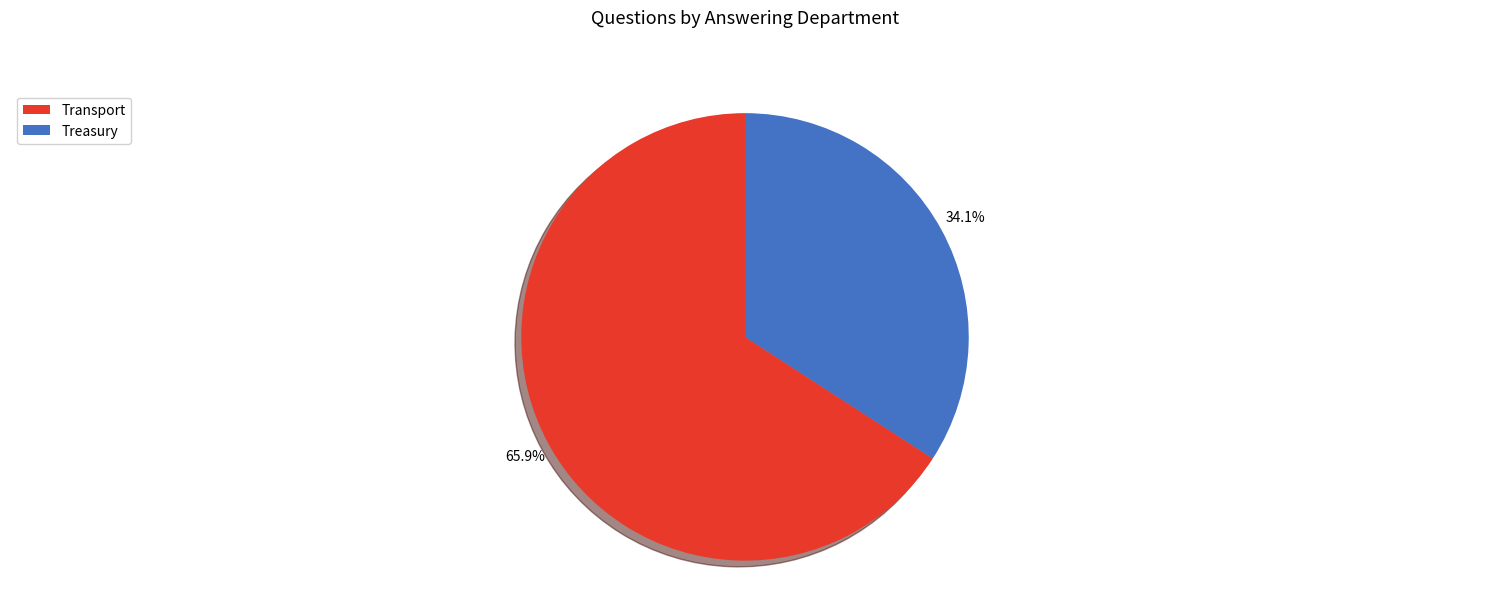

Does any single category account for the majority?

Yes